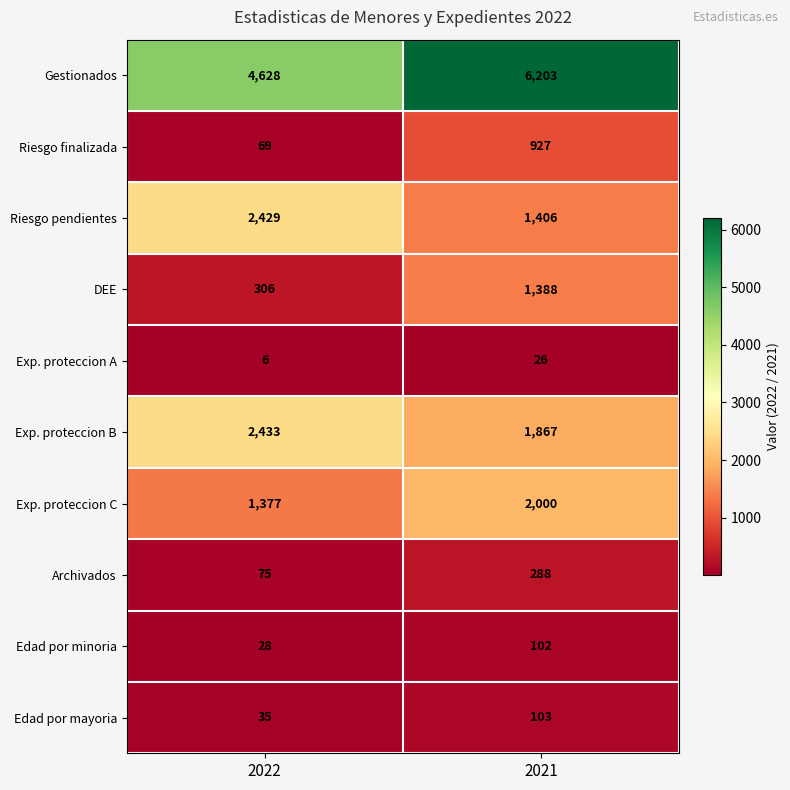

How many distinct data groups are displayed?

10